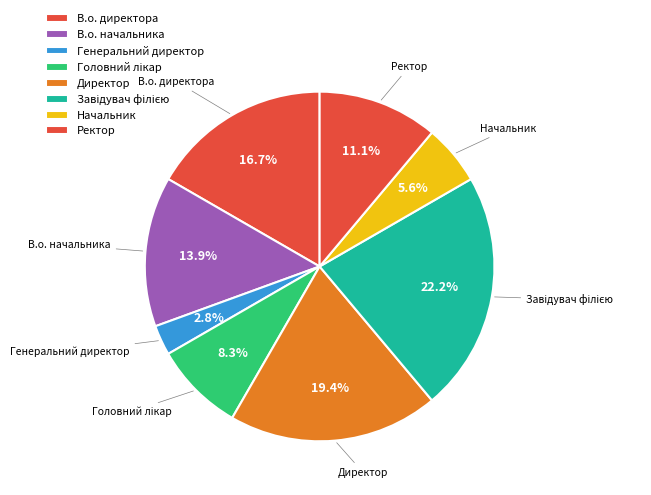

Which category has the smallest portion of the pie?

Генеральний директор